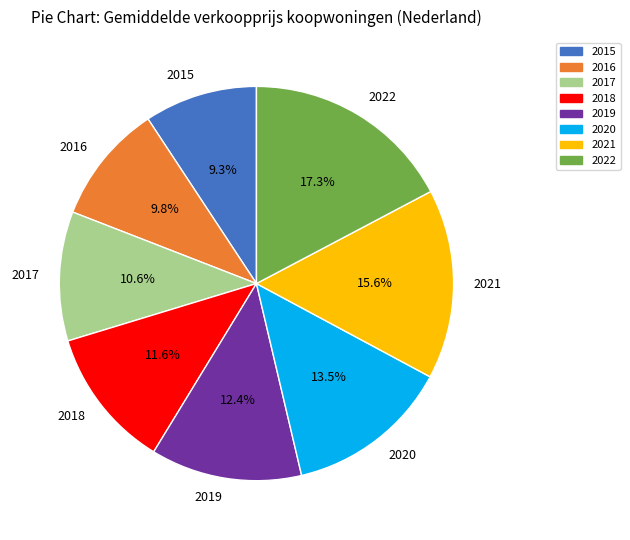

Does 2018 account for over 50% of the chart?

No